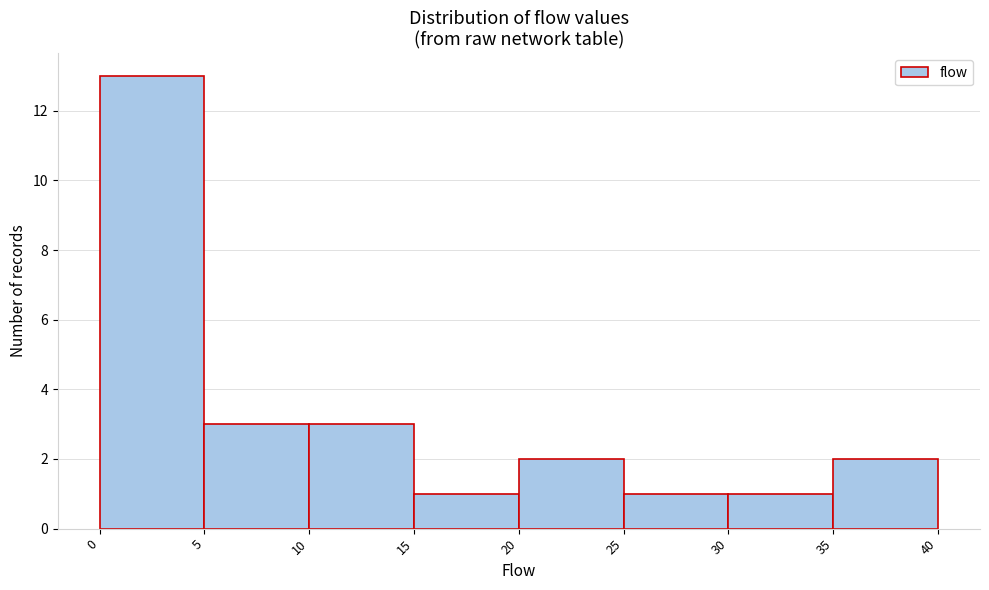

How tall is the bar that spans 5 to 10 on the x-axis? The values are not printed on the chart, so give them approximately, as read against the axis.

3